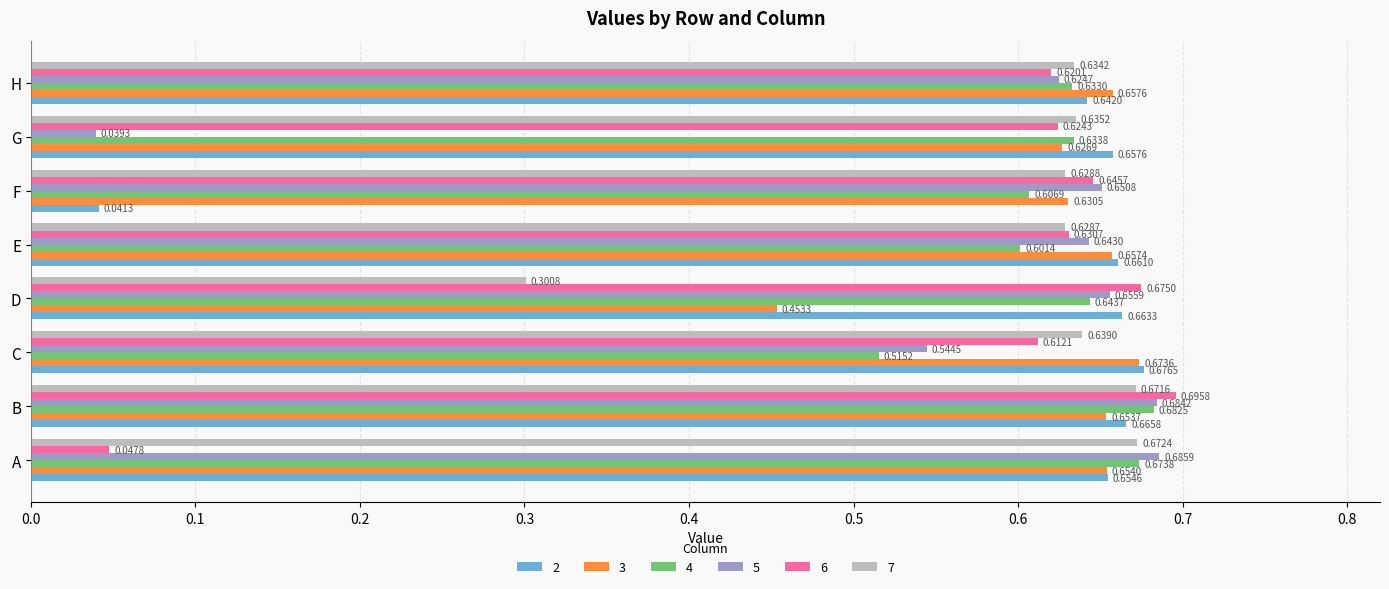

Which series has the largest total across all categories?

3